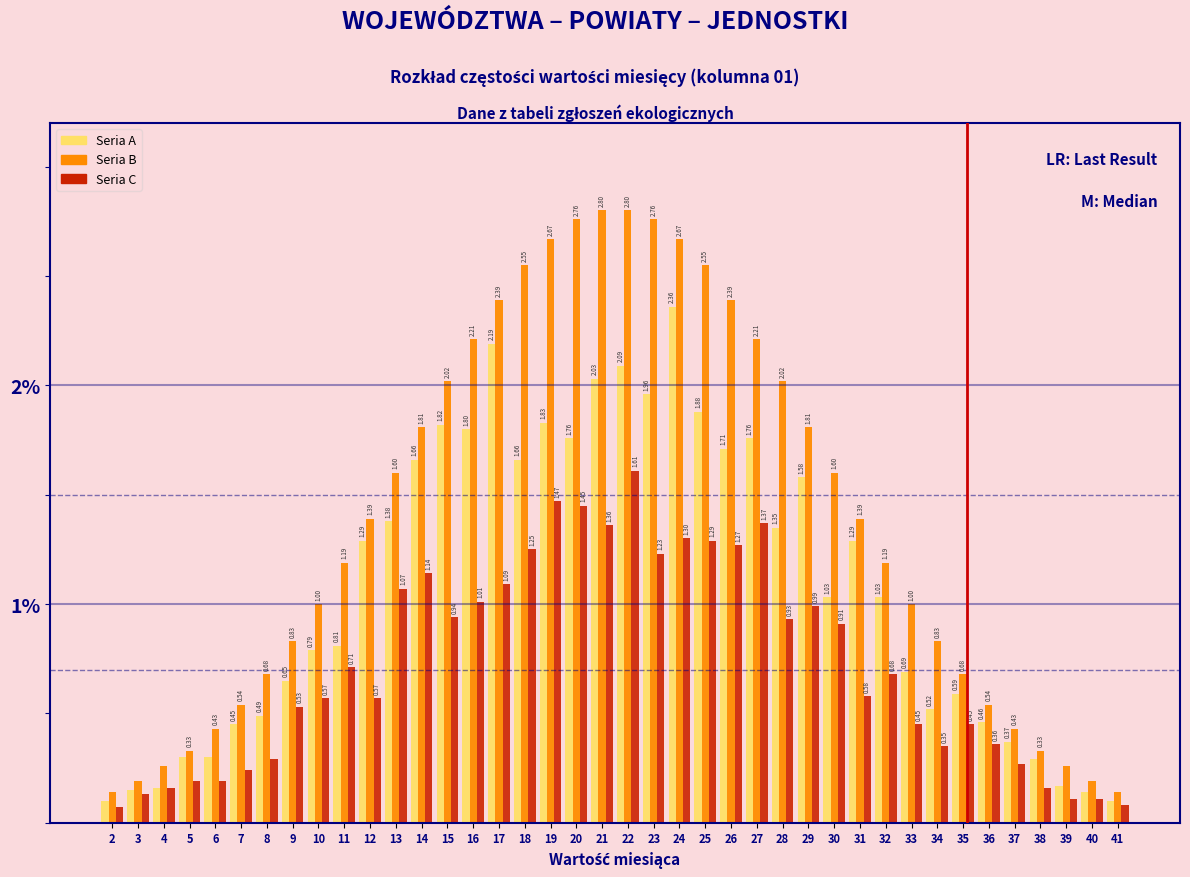

Which series has the largest total across all categories?

Seria B